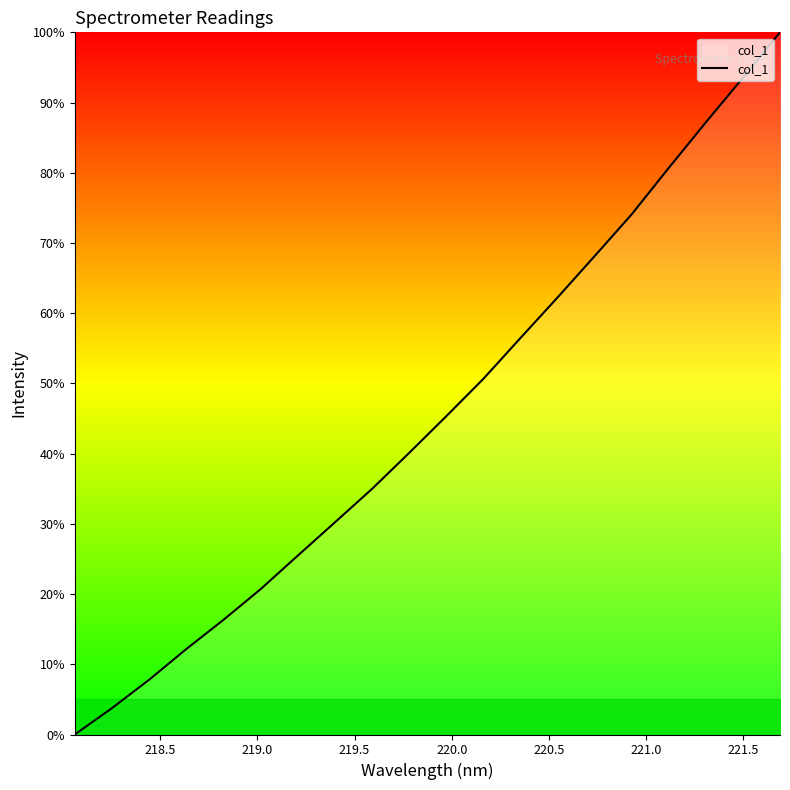

True or false: there are more than 1 points higher than both neighbors.

False